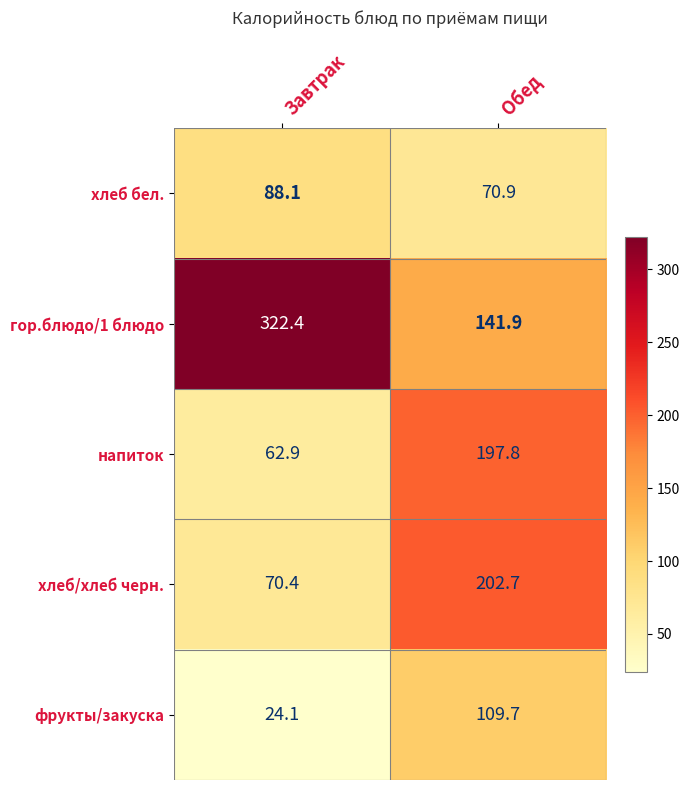

What is the sum of the напиток values at Обед and Завтрак?

260.7